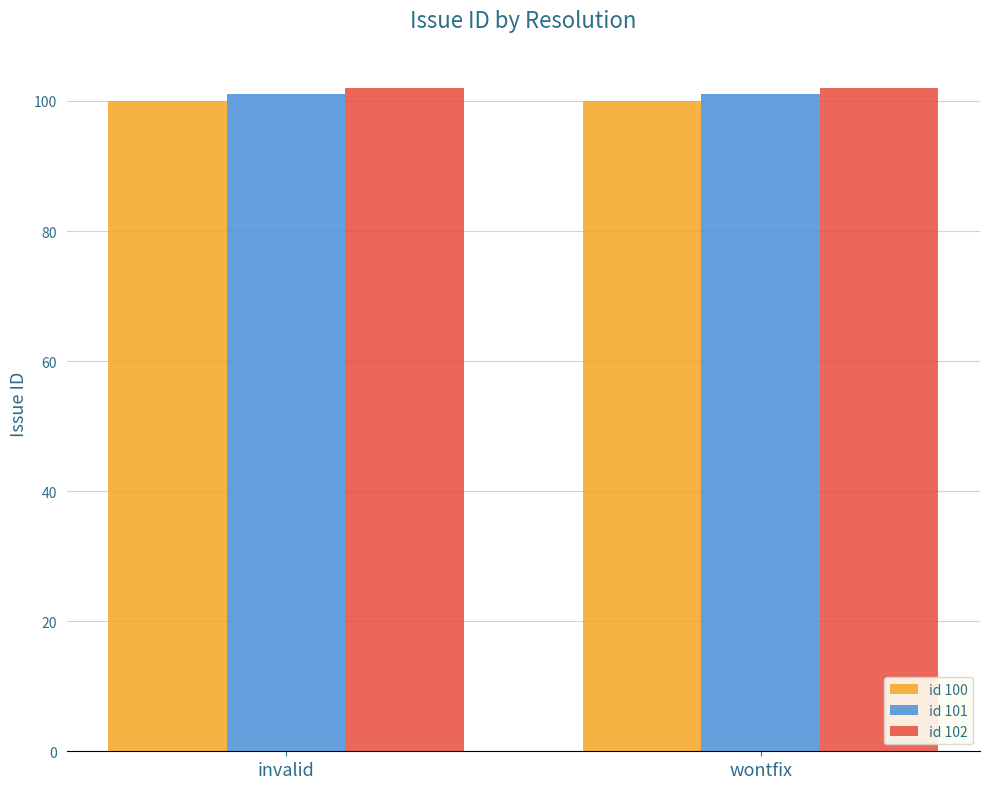

Reading right to left, extract all data points from this chart.

id 100: 100	100
id 101: 101	101
id 102: 102	102